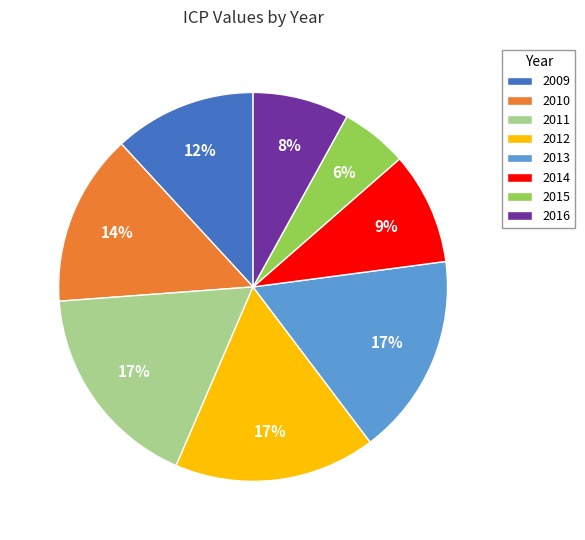

Count the number of slices in the pie.

8